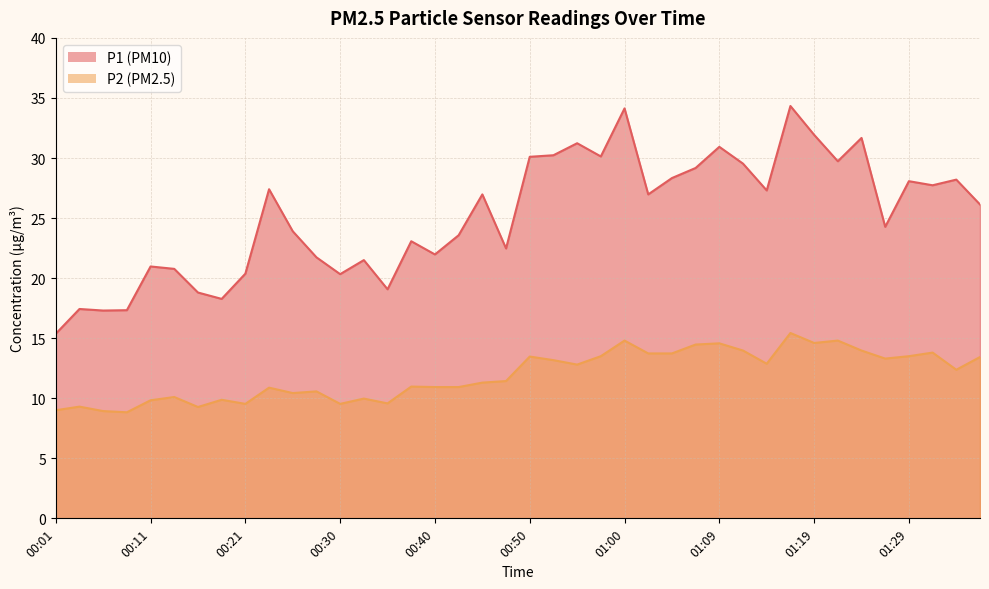

At which category does P2 reach its first local valley?

00:08